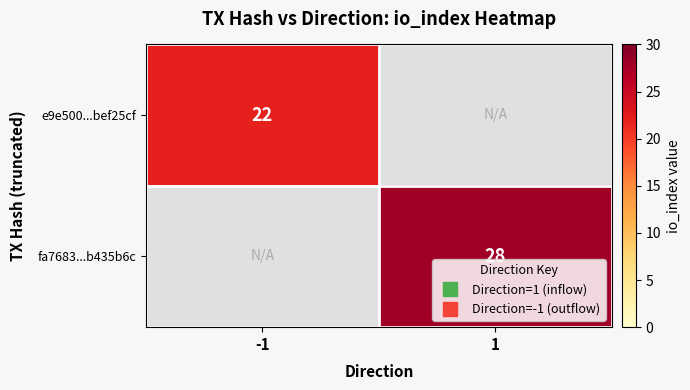

What is the average value of the fa7683...b435b6c series?

14